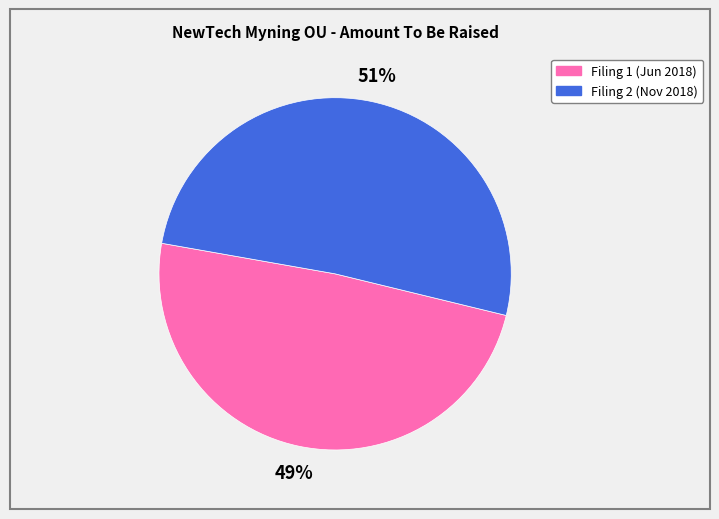

Is there a majority slice in this chart?

Yes